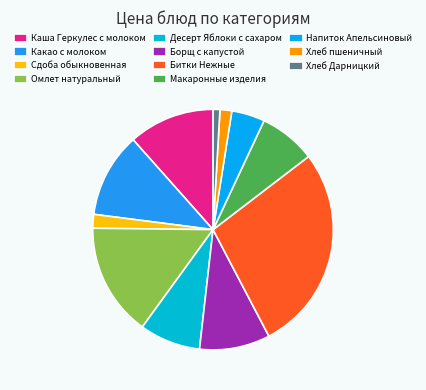

Combined, do Битки Нежные and Омлет натуральный account for over 50%?

No